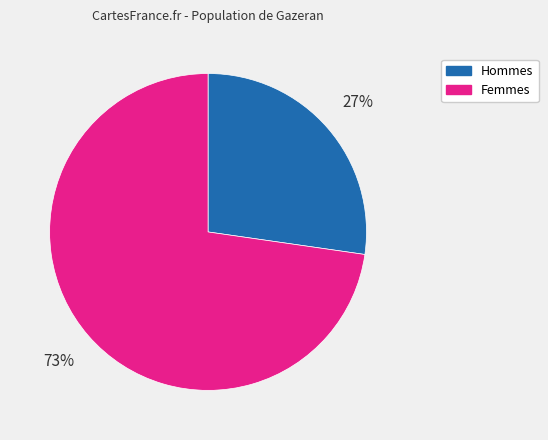

True or false: Femmes accounts for 83% of the total.

False